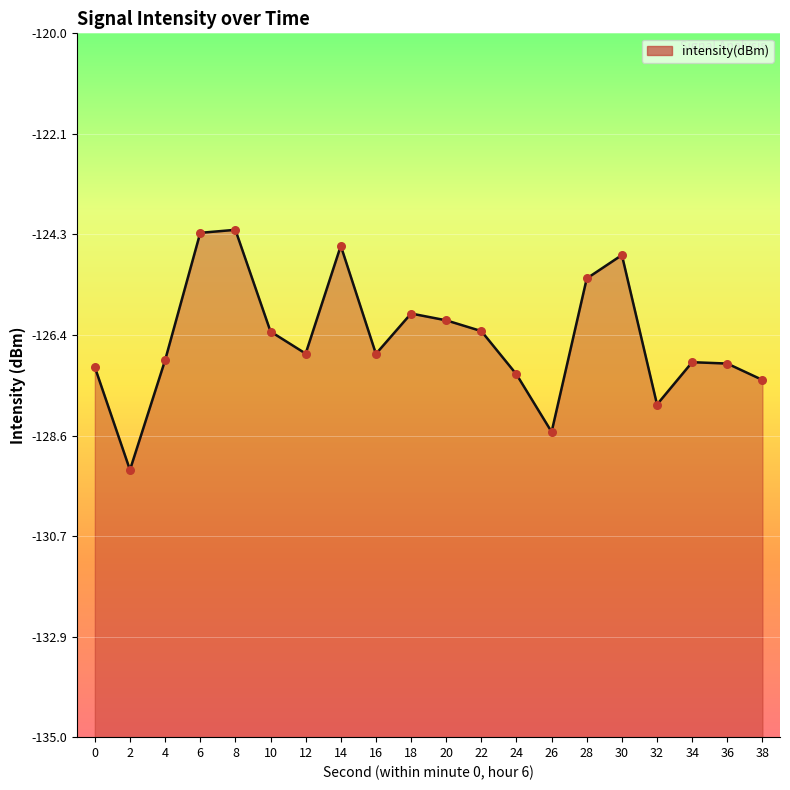

What is the change in value from 10 to 16?

-0.5